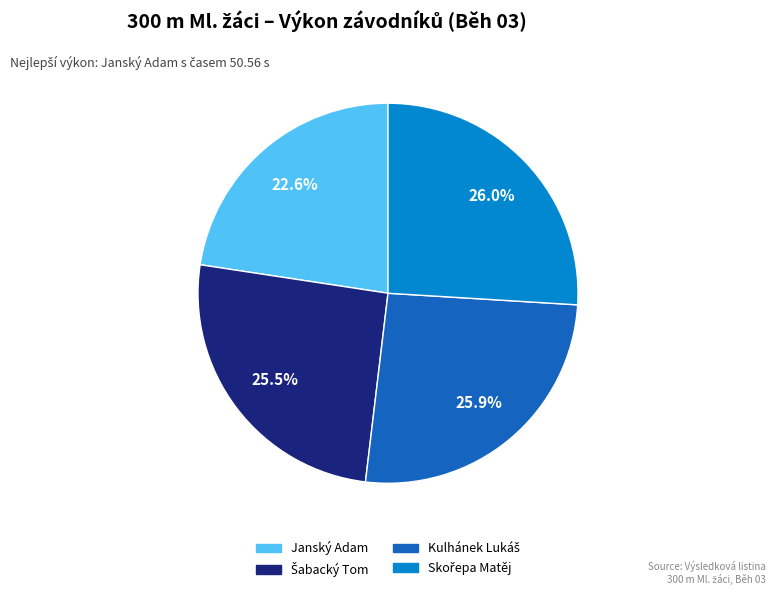

How many segments does this pie chart have?

4